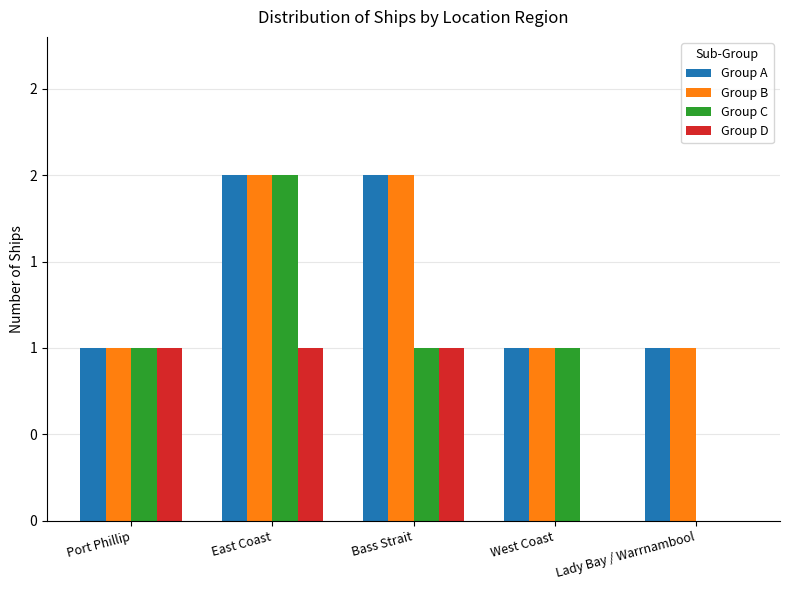

What is the difference between the Group A values at Port Phillip and Bass Strait?

1